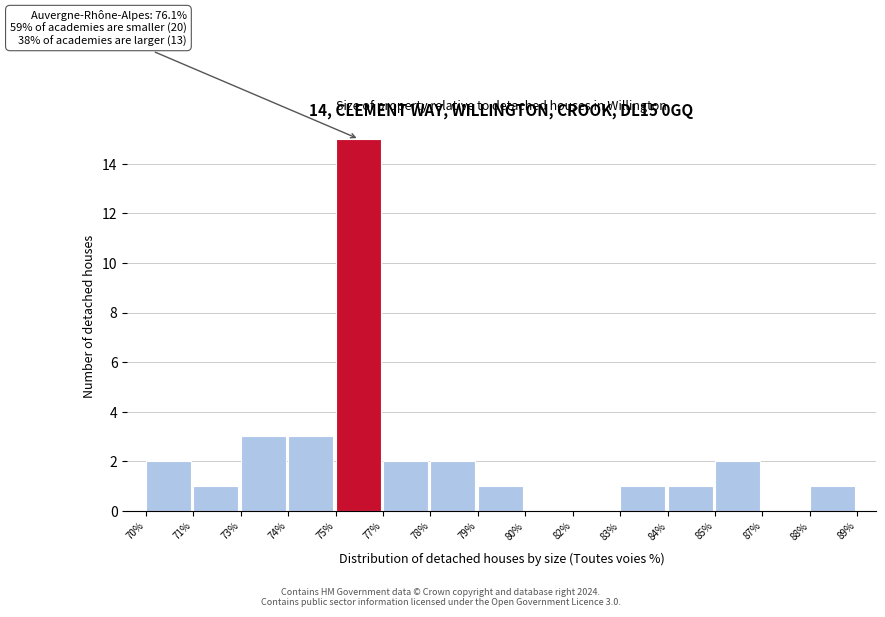

Reading left to right, what are all the values shown in this chart?

70%=2	71%=1	73%=3	74%=3	75%=15	77%=2	78%=2	79%=1	80%=0	82%=0	83%=1	84%=1	85%=2	87%=0	88%=1